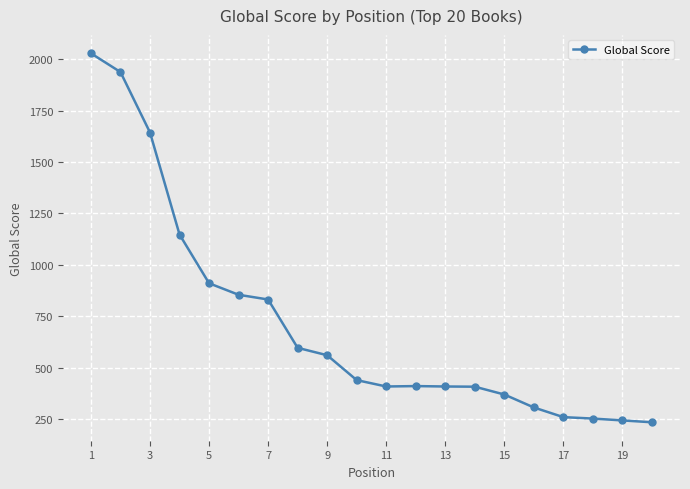

What is the value of the 16th point from the left?

306